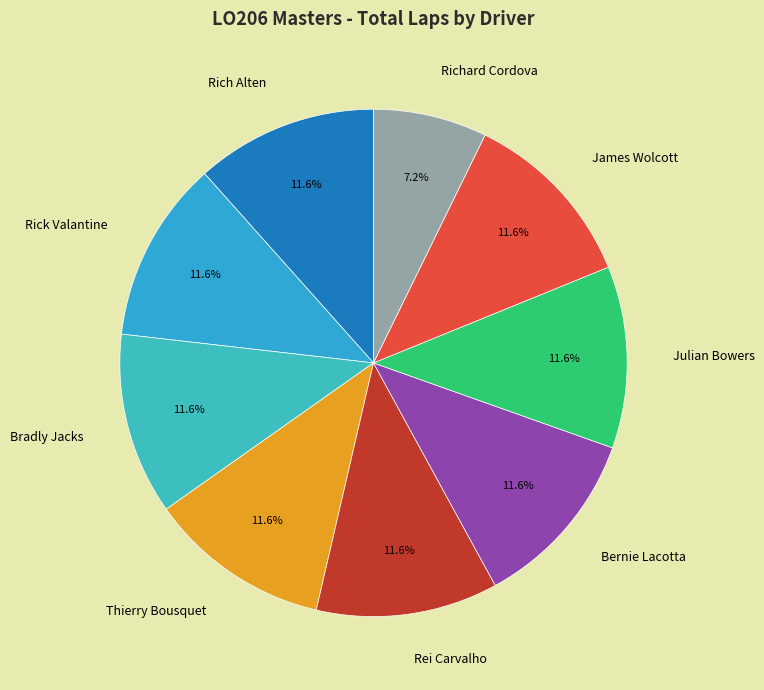

Approximately how many times larger is the value at Julian Bowers compared to James Wolcott?

1.0